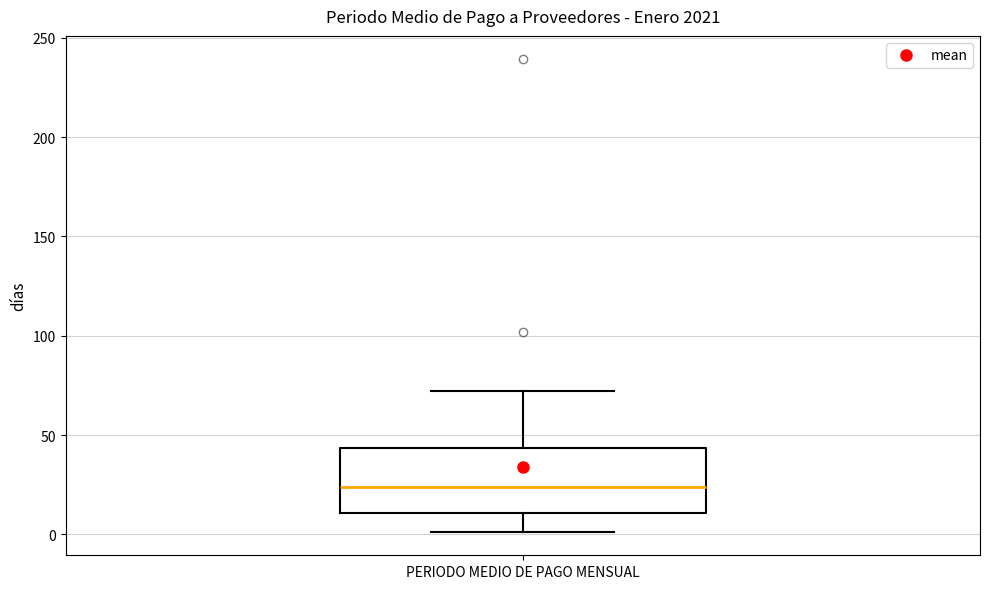

Transcribe this box plot: give where the median line is, the range the box spans, and where the two whiskers end, as read against the y-axis. The values are not printed on the chart, so give them approximately, as read against the axis.

median 25, box 10 to 45, whiskers 0 to 70